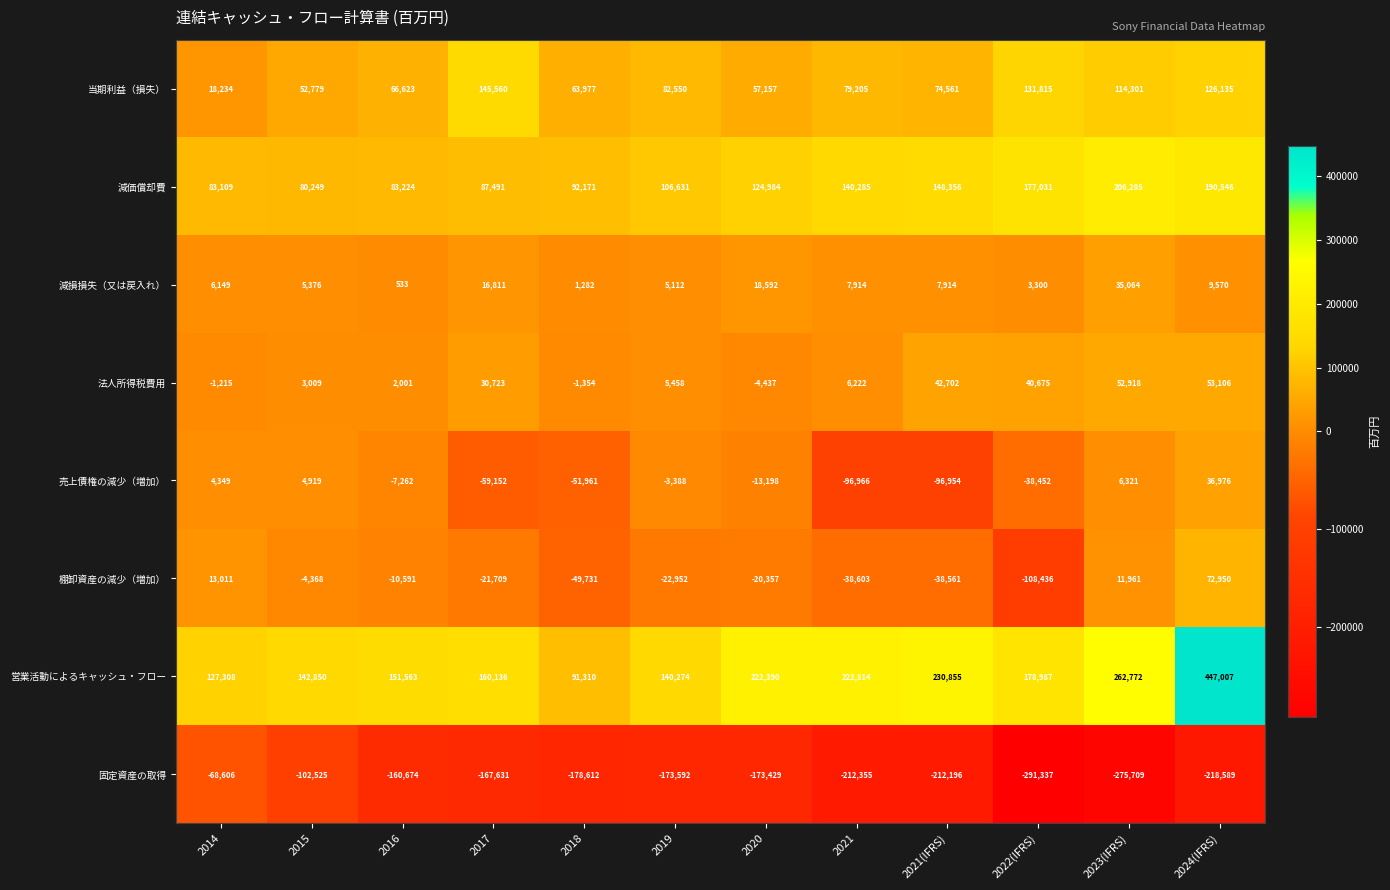

What is the difference between the highest and lowest values at 2019?

313866